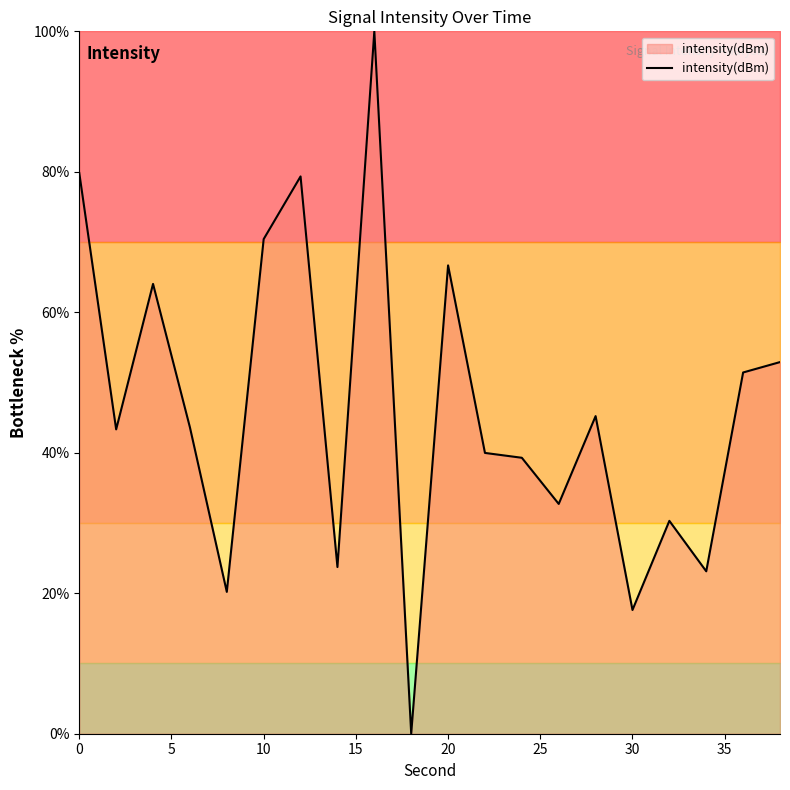

What is the difference between the maximum and minimum values?

100.0